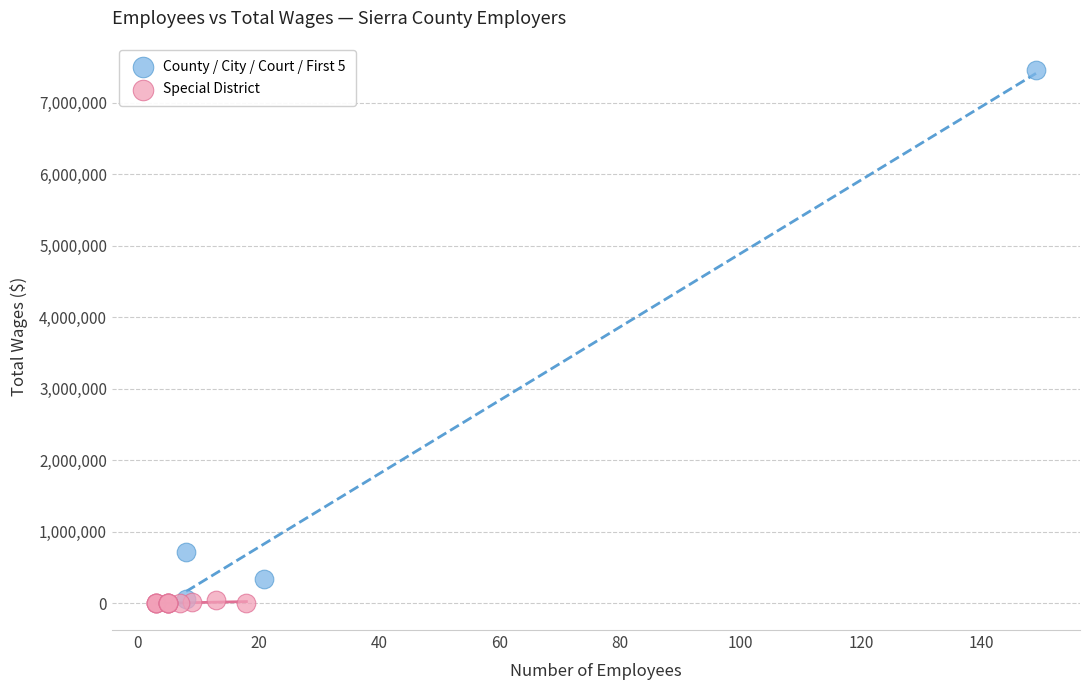

Which series has the widest spread of Y values?

County / City / Court / First 5